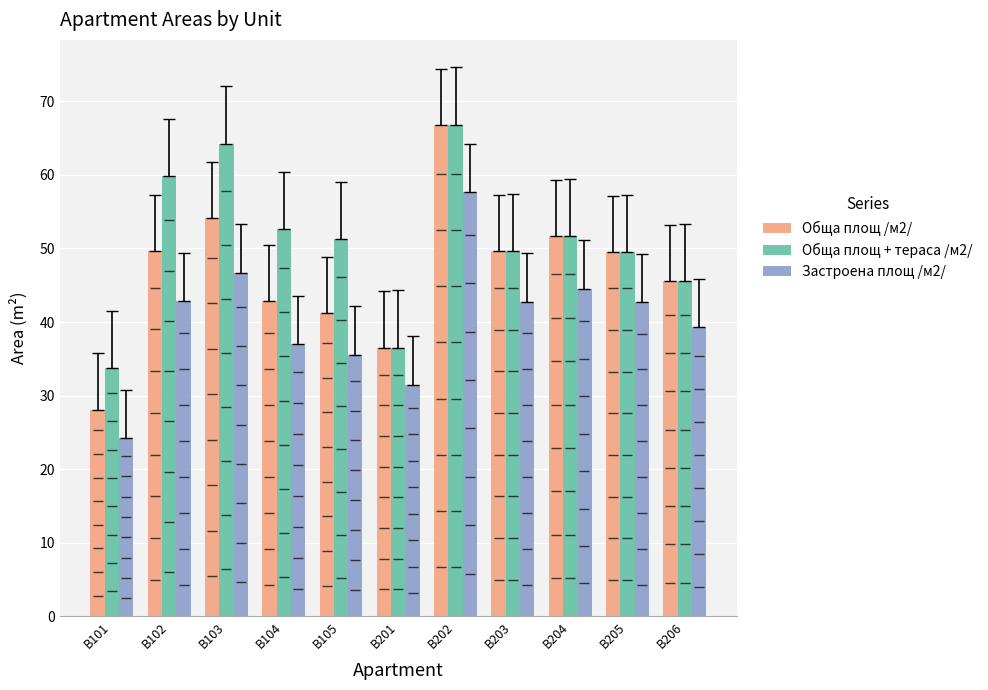

At which label does Обща площ + тераса /м2/ first exceed 51?

В102